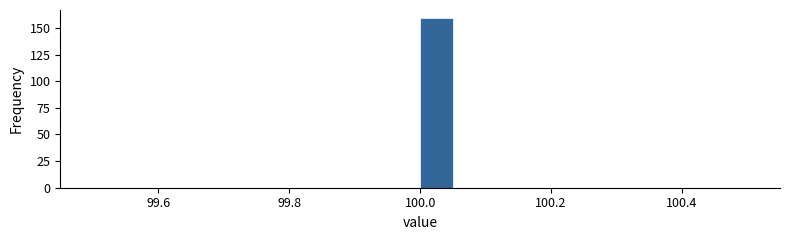

Read against the x-axis, roughly where is the centre of the tallest bar?

100.02